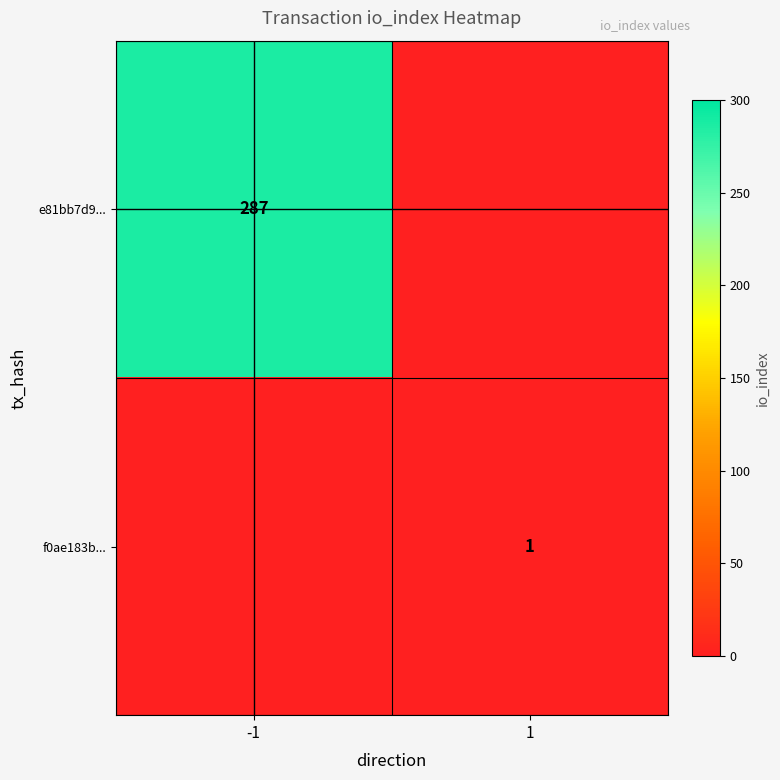

Is the value of e81bb7d9... at -1 greater than the value of f0ae183b... at 1?

Yes